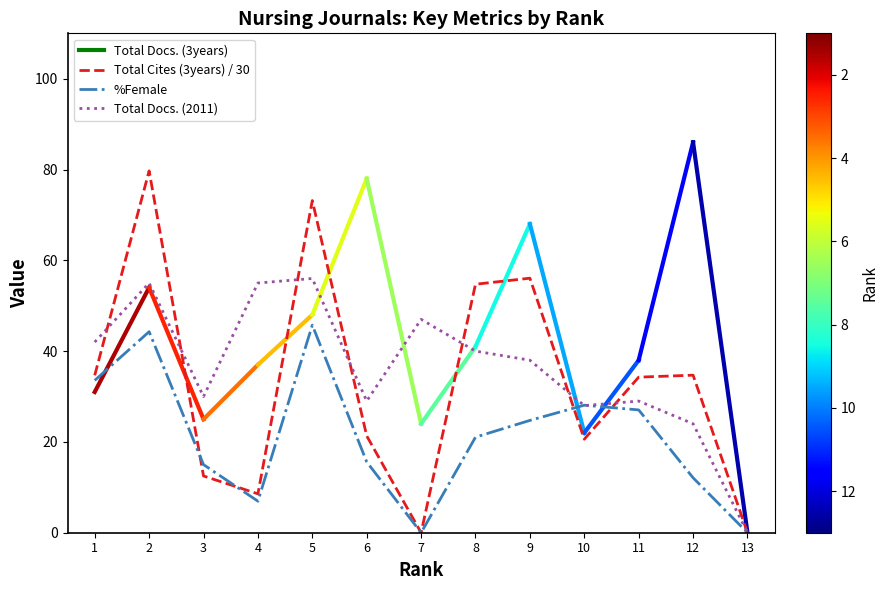

True or false: Total Docs. (2011) and %Female intersect in this chart.

True